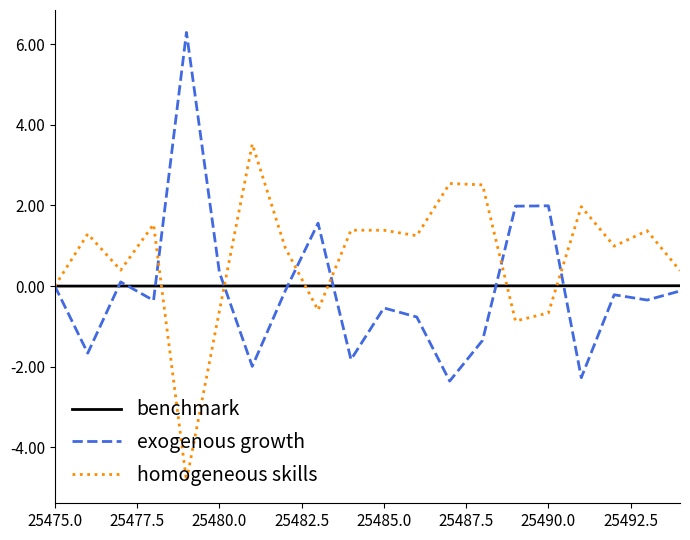

How many lines are shown in the chart?

3